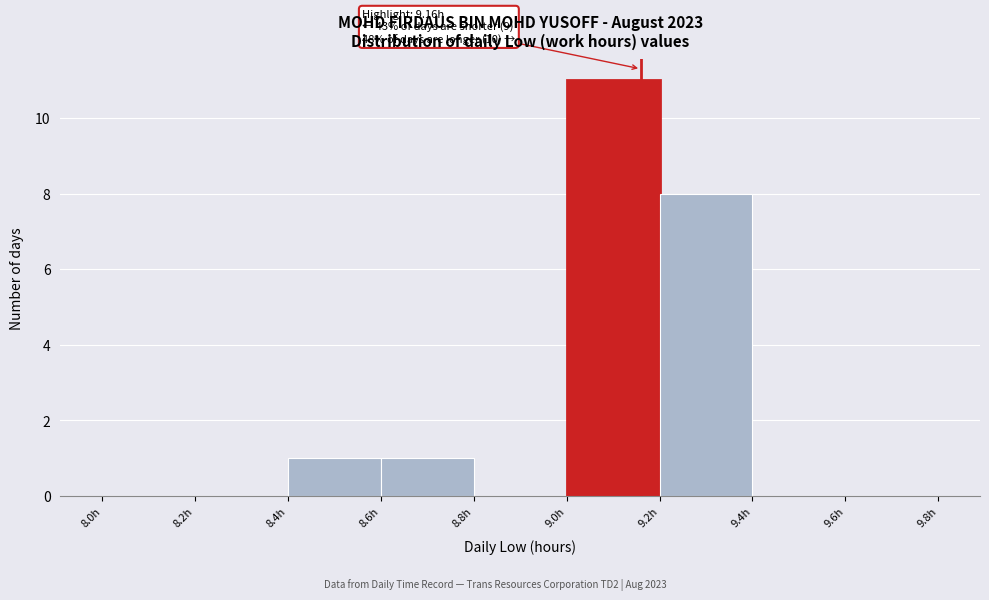

Which range on the x-axis has the tallest bar?

9.0 to 9.2